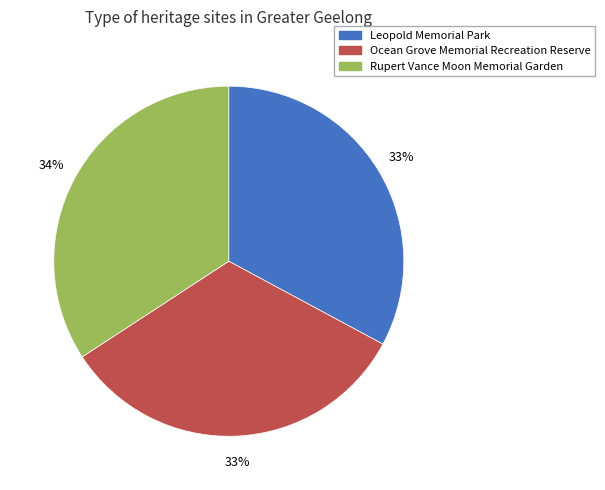

To the nearest percent, what percentage of the pie is Ocean Grove Memorial Recreation Reserve?

33%